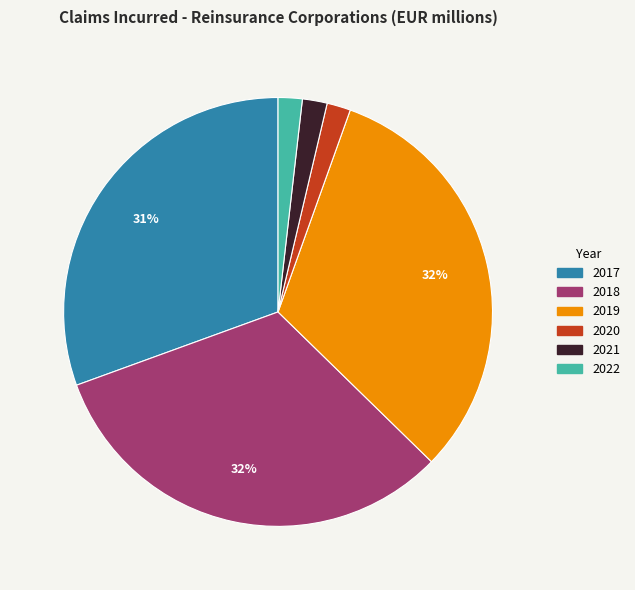

Does 2019 represent more than half of the total?

No